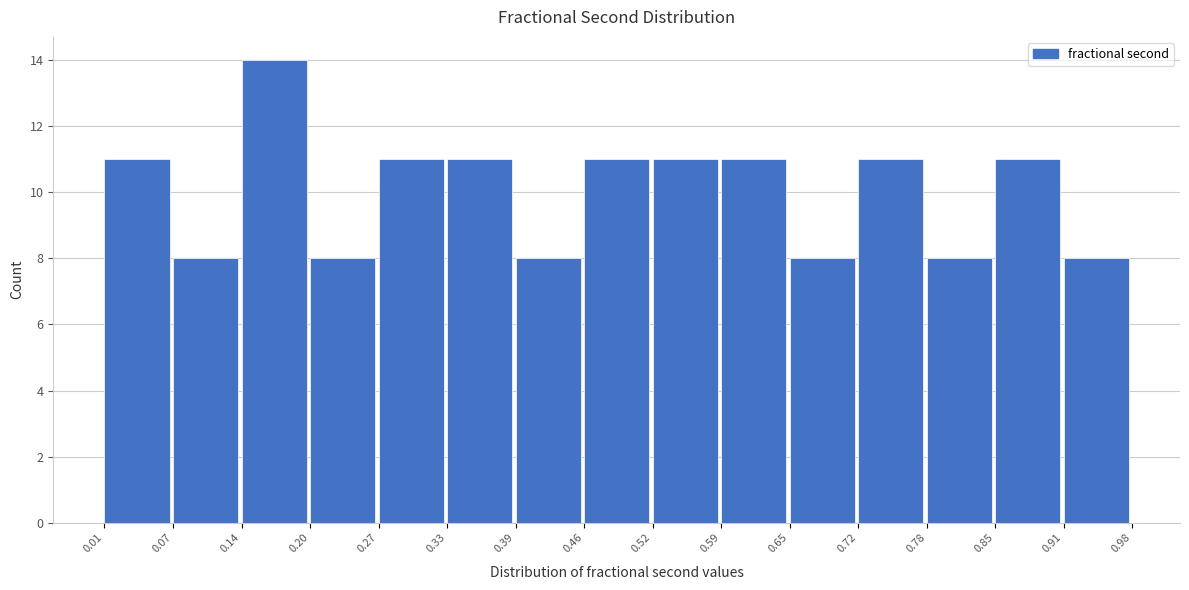

Reading left to right, list every bar in this chart as the range it spans on the x-axis followed by its height. The values are not printed on the chart, so give them approximately, as read against the axis.

0.01 to 0.07: 11
0.07 to 0.14: 8
0.14 to 0.20: 14
0.20 to 0.27: 8
0.27 to 0.33: 11
0.33 to 0.39: 11
0.39 to 0.46: 8
0.46 to 0.52: 11
0.52 to 0.59: 11
0.59 to 0.65: 11
0.65 to 0.72: 8
0.72 to 0.78: 11
0.78 to 0.85: 8
0.85 to 0.91: 11
0.91 to 0.98: 8